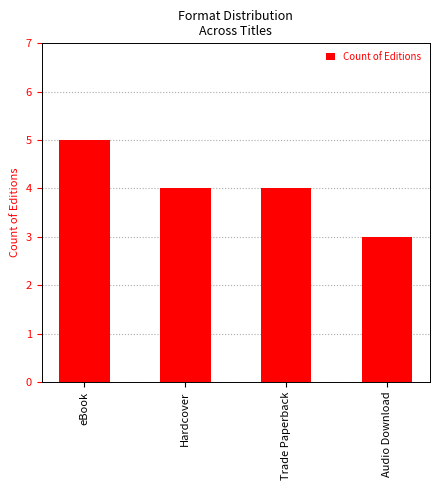

What is the value of the 2nd bar from the left?

4